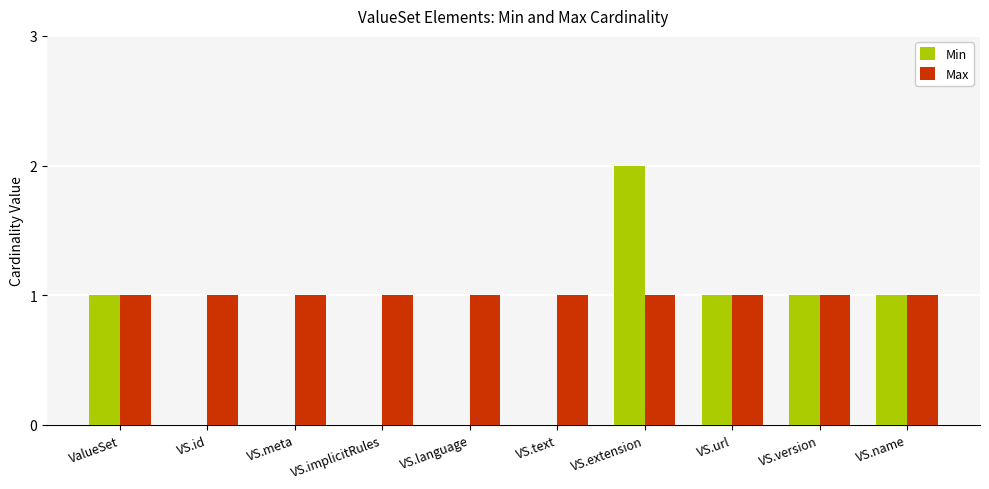

What is the sum of all Max values?

10